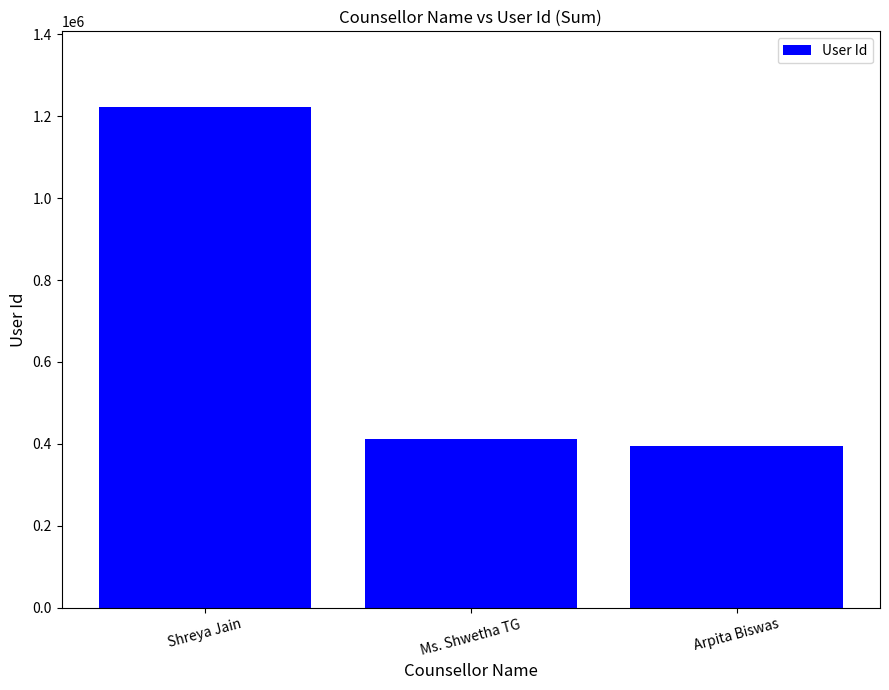

Are the bars grouped side by side (vs. stacked)?

No